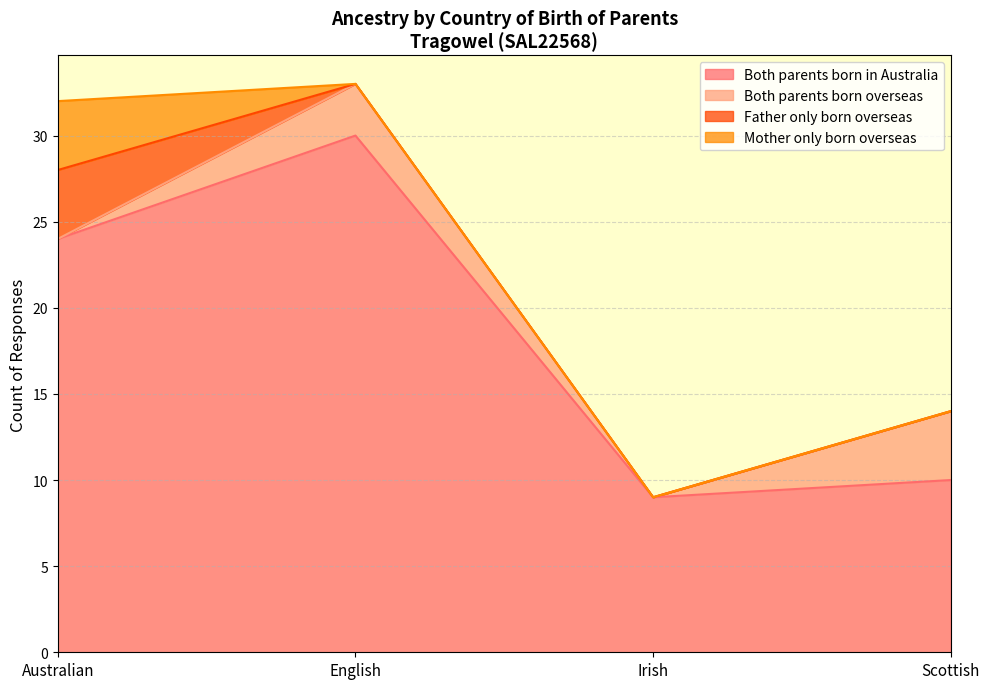

How many lines are shown in the chart?

4